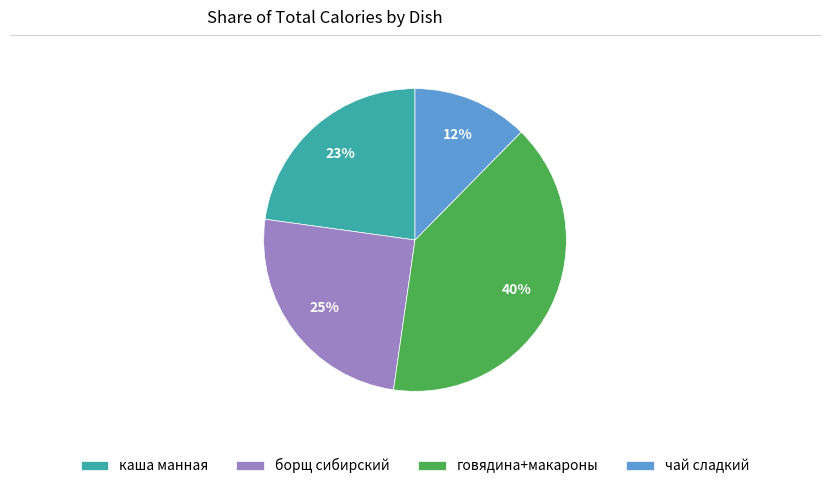

Which has a higher value, чай сладкий or говядина+макароны?

говядина+макароны